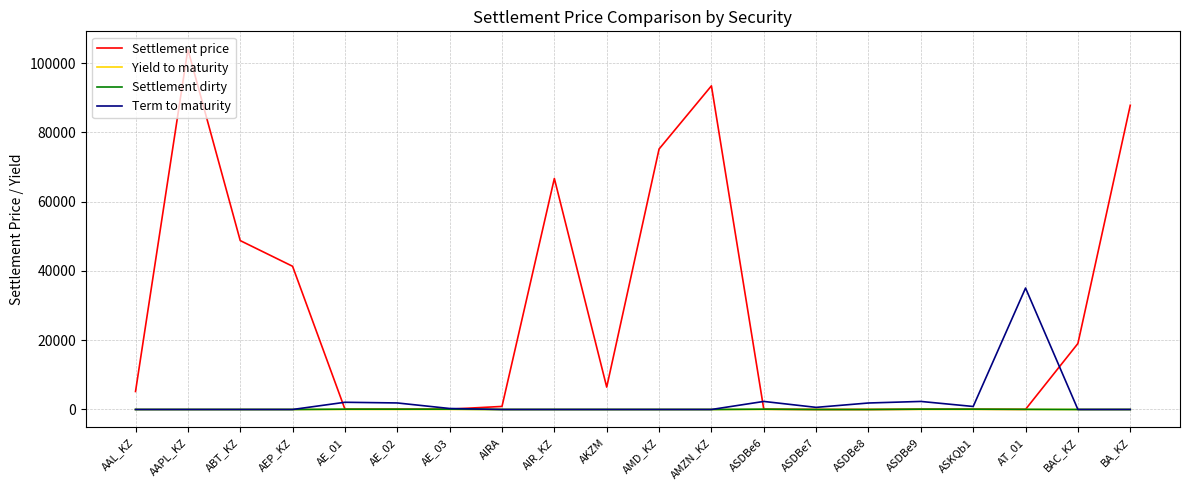

What position from the left is ASDBe7?

14